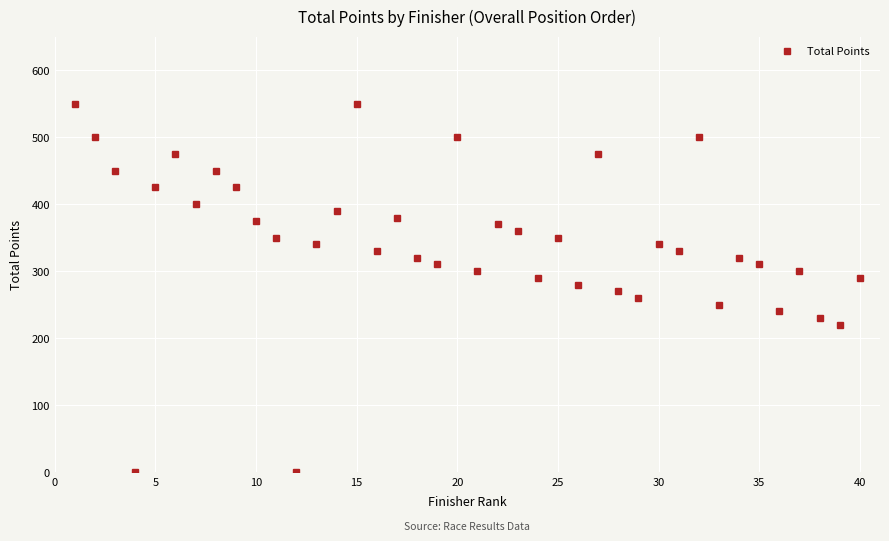

True or false: there are more than 1 points higher than both neighbors.

True